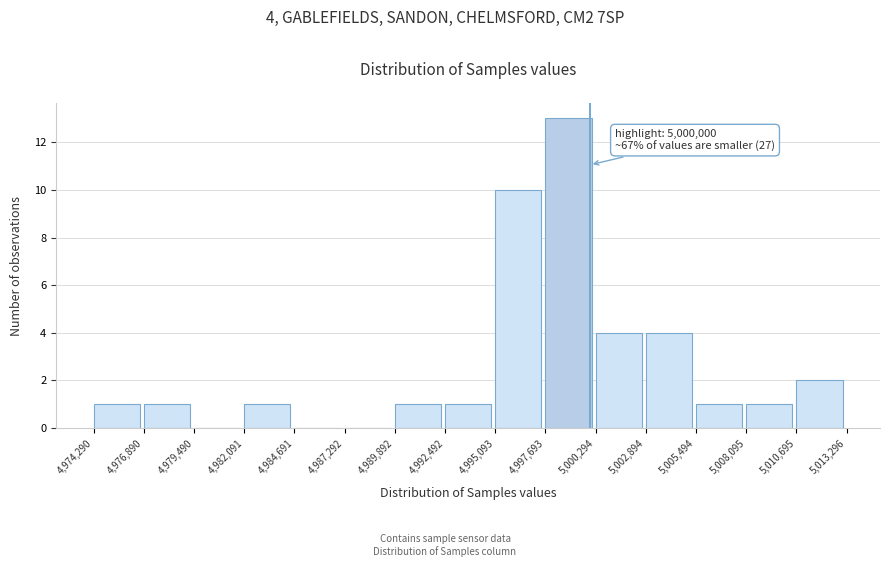

Which range on the x-axis has the tallest bar?

4,997,693 to 5,000,294